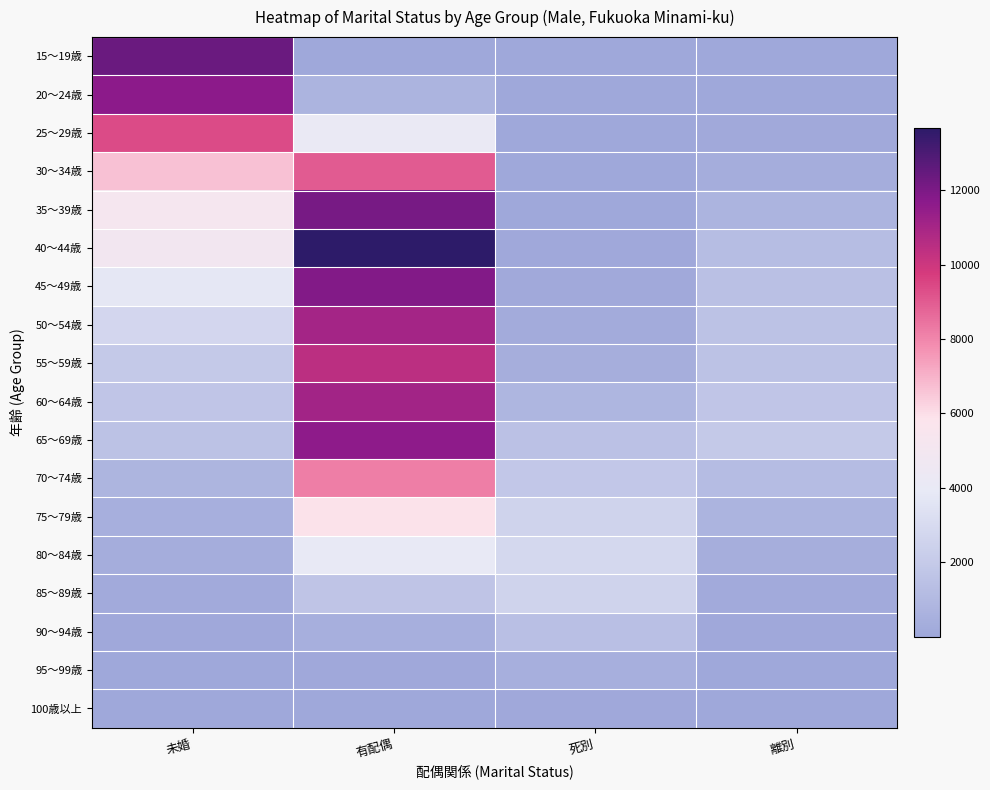

Rank the series by their maximum value, from lowest to highest.

100歳以上, 95～99歳, 90～94歳, 85～89歳, 80～84歳, 75～79歳, 70～74歳, 30～34歳, 25～29歳, 55～59歳, 50～54歳, 60～64歳, 65～69歳, 20～24歳, 45～49歳, 35～39歳, 15～19歳, 40～44歳